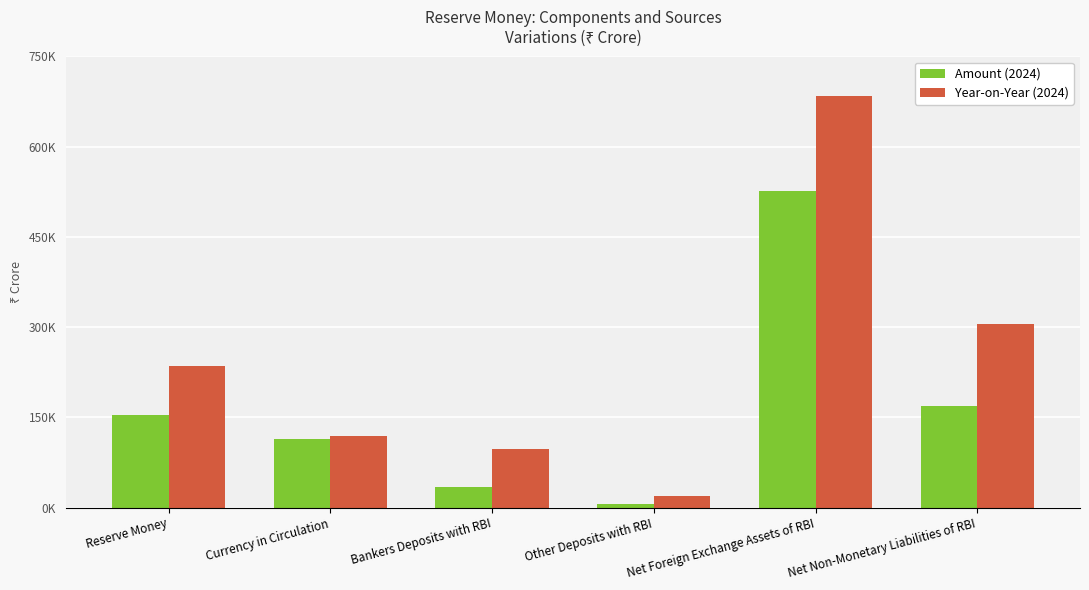

Does the chart contain any negative values?

No